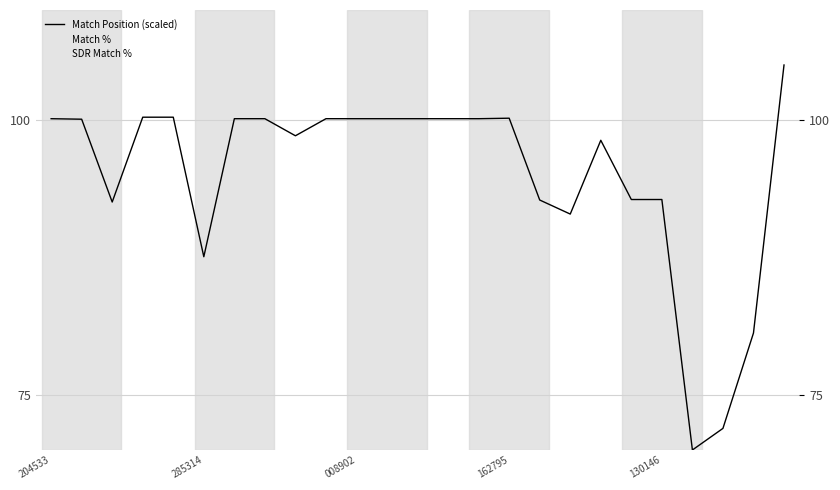

How many interior local peaks does the Match Position (scaled) series have?

2